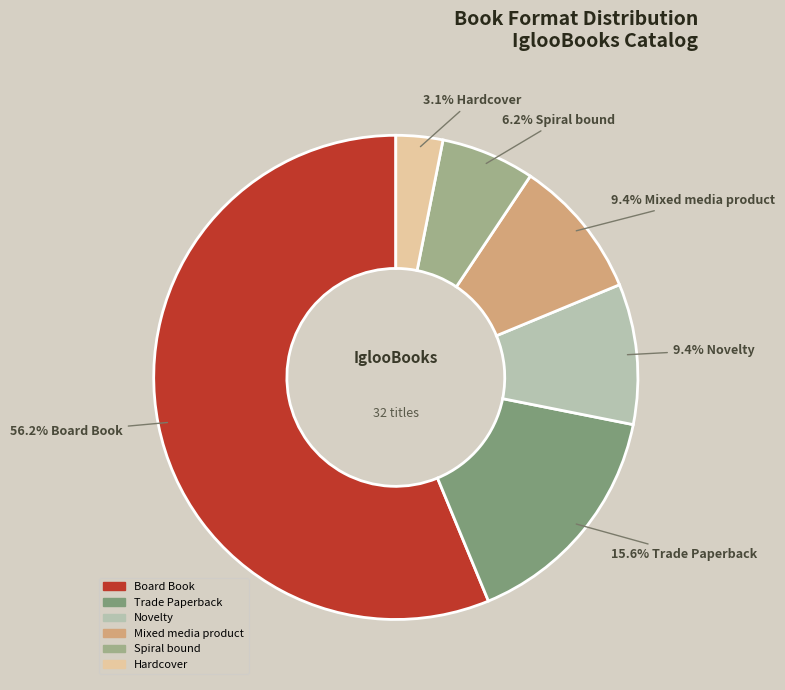

What portion of the pie excludes Mixed media product?

90.6%